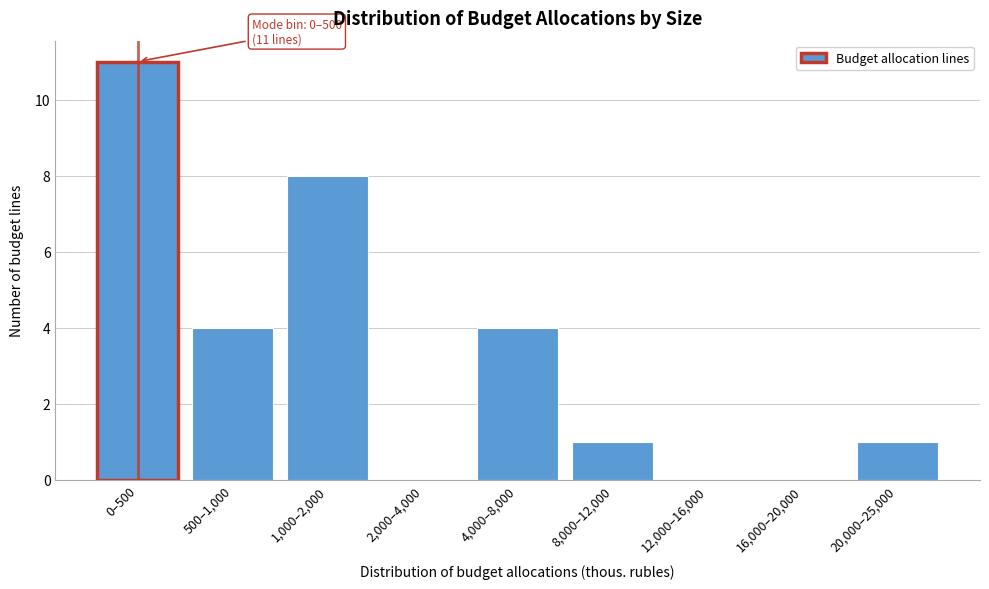

Reading right to left, transcribe all the data shown in this chart.

20,000–25,000=1	16,000–20,000=0	12,000–16,000=0	8,000–12,000=1	4,000–8,000=4	2,000–4,000=0	1,000–2,000=8	500–1,000=4	0–500=11